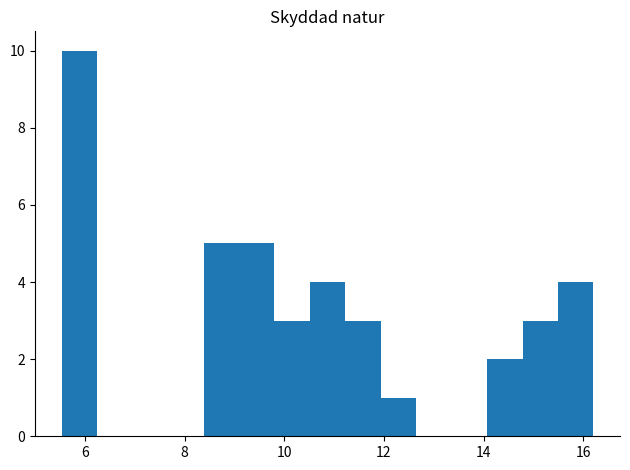

Read against the x-axis, roughly where is the centre of the tallest bar?

5.8